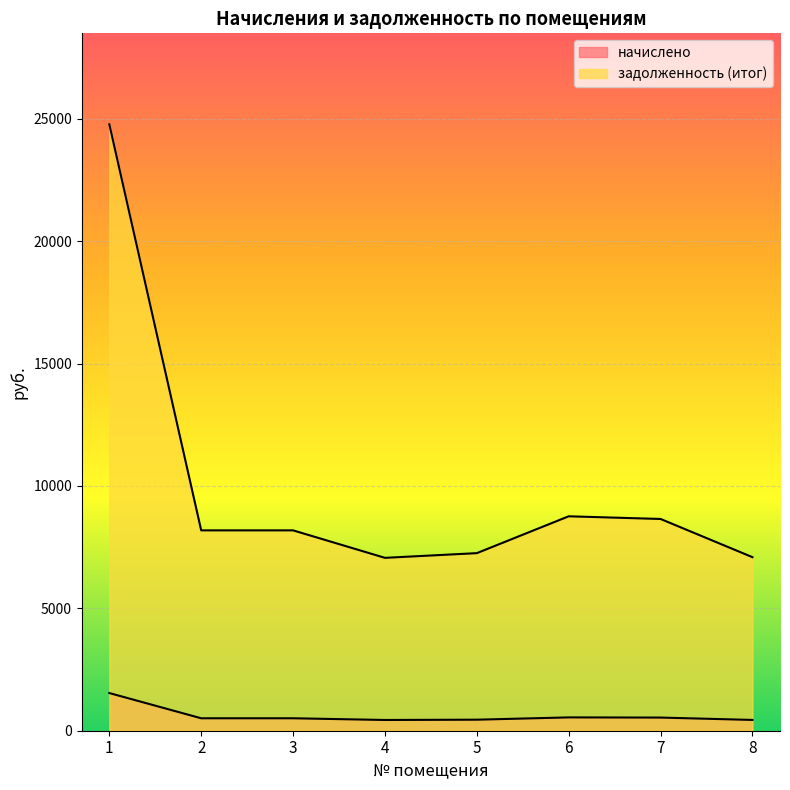

What is the maximum value shown in the chart?

24779.8